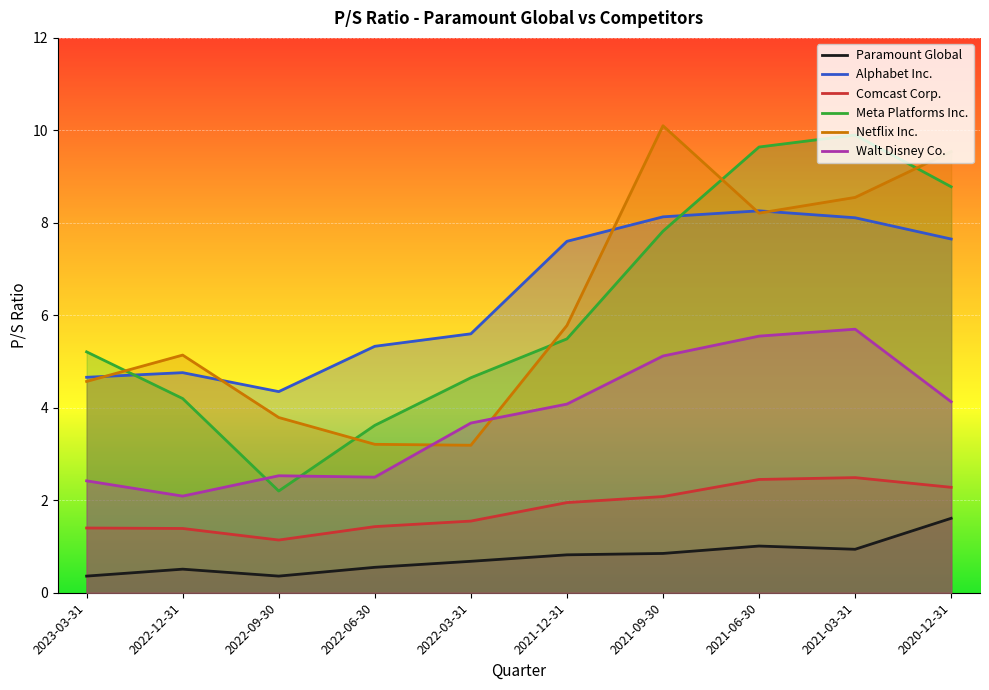

Is the value of Meta Platforms Inc. at 2021-12-31 greater than the value of Walt Disney Co. at 2022-09-30?

Yes